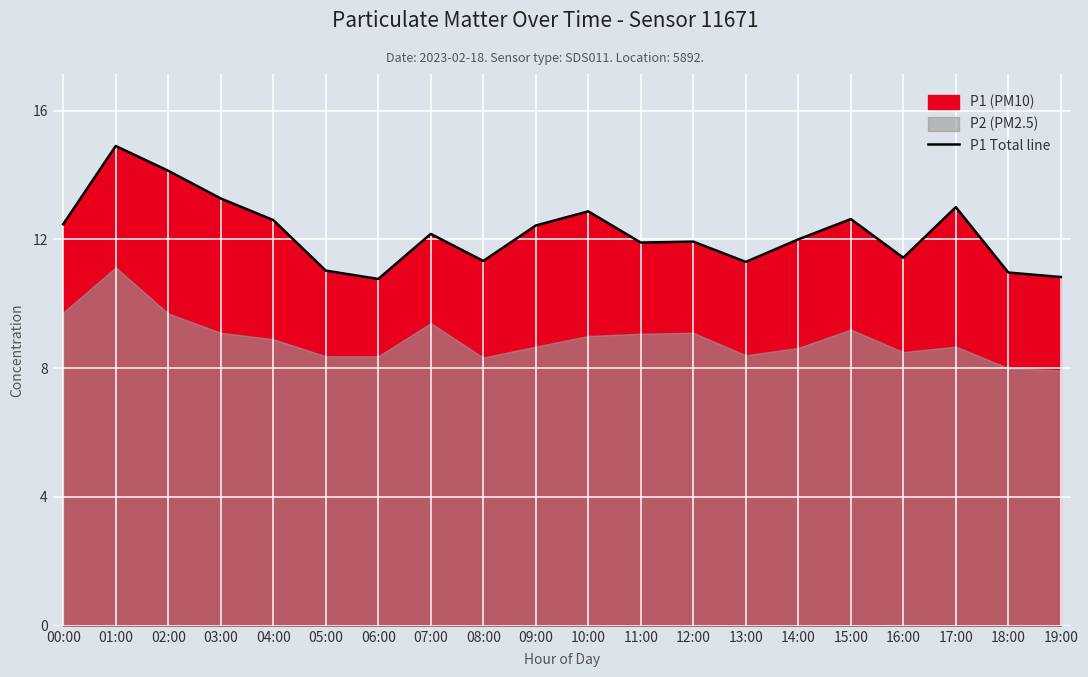

List the labels in order of value, largest first.

01:00, 02:00, 03:00, 17:00, 10:00, 15:00, 04:00, 00:00, 09:00, 07:00, 14:00, 12:00, 11:00, 16:00, 08:00, 13:00, 05:00, 18:00, 19:00, 06:00